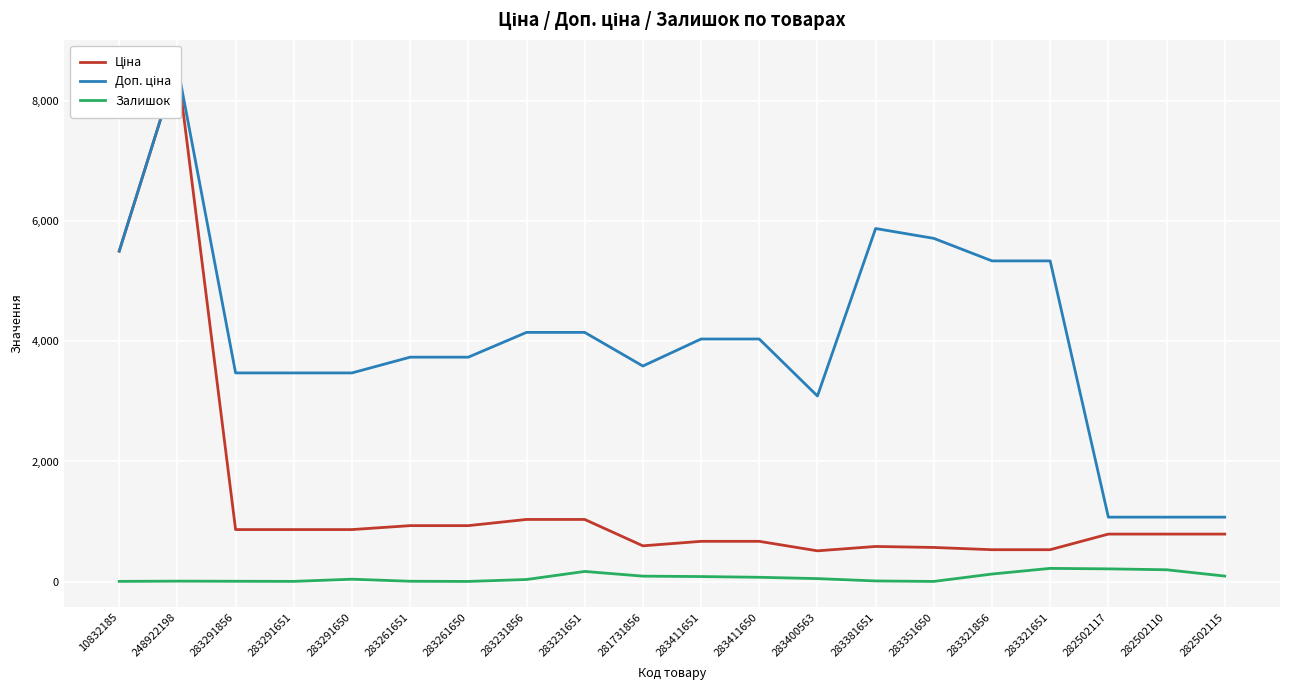

What is the difference between the second highest and minimum values in the Ціна series?

4982.6